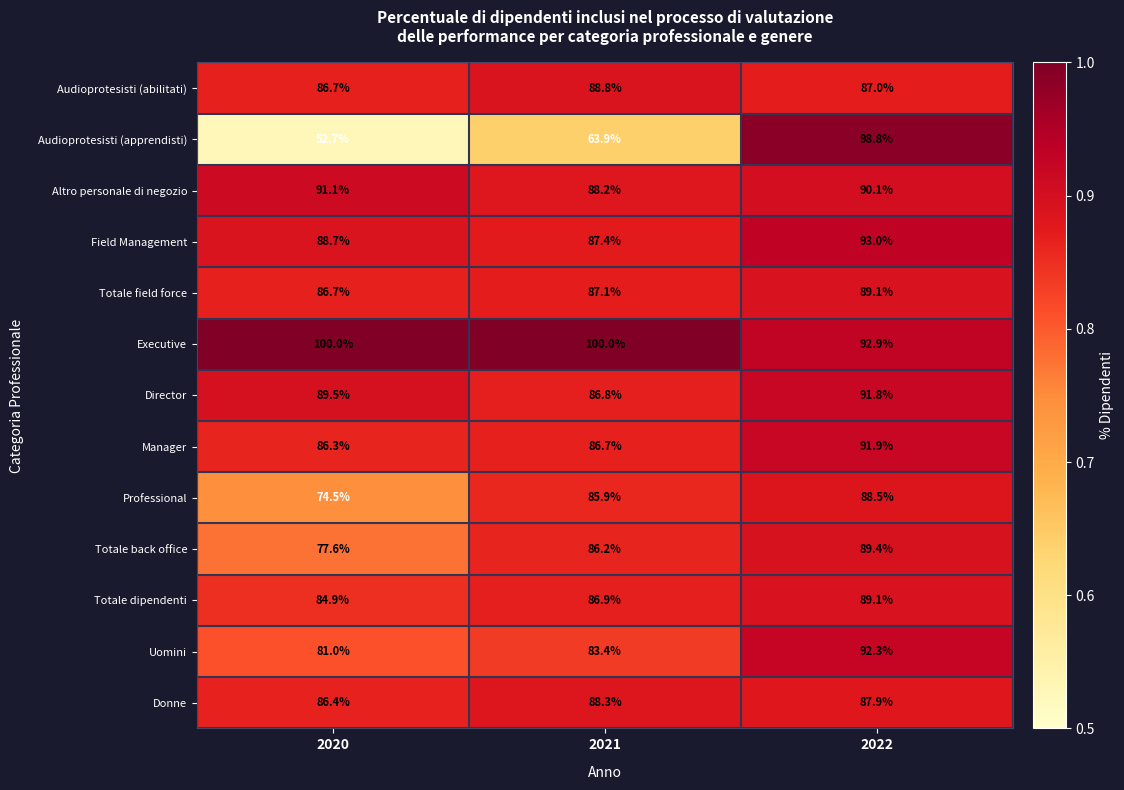

The Field Management series shows 88.7 at 2020. True or false?

True